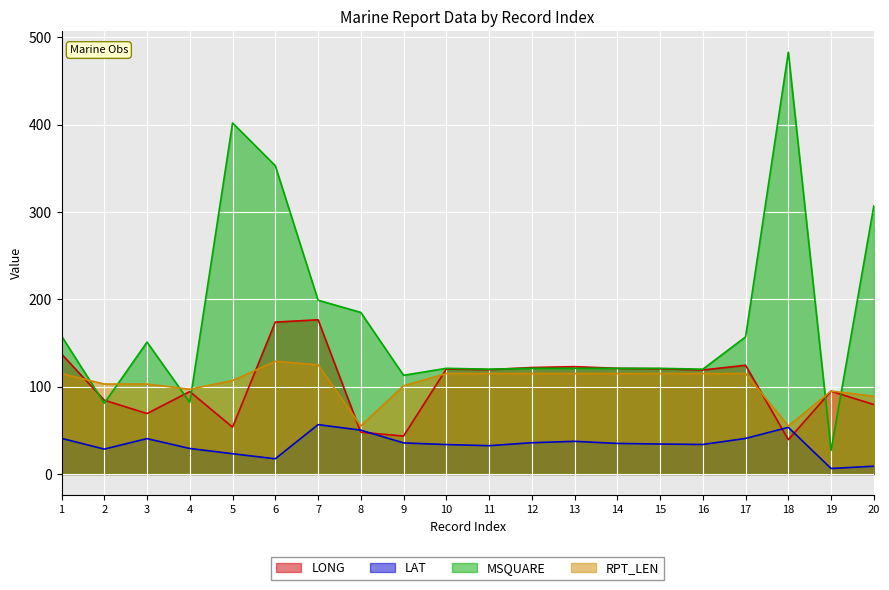

At which label does LONG first exceed 119?

1